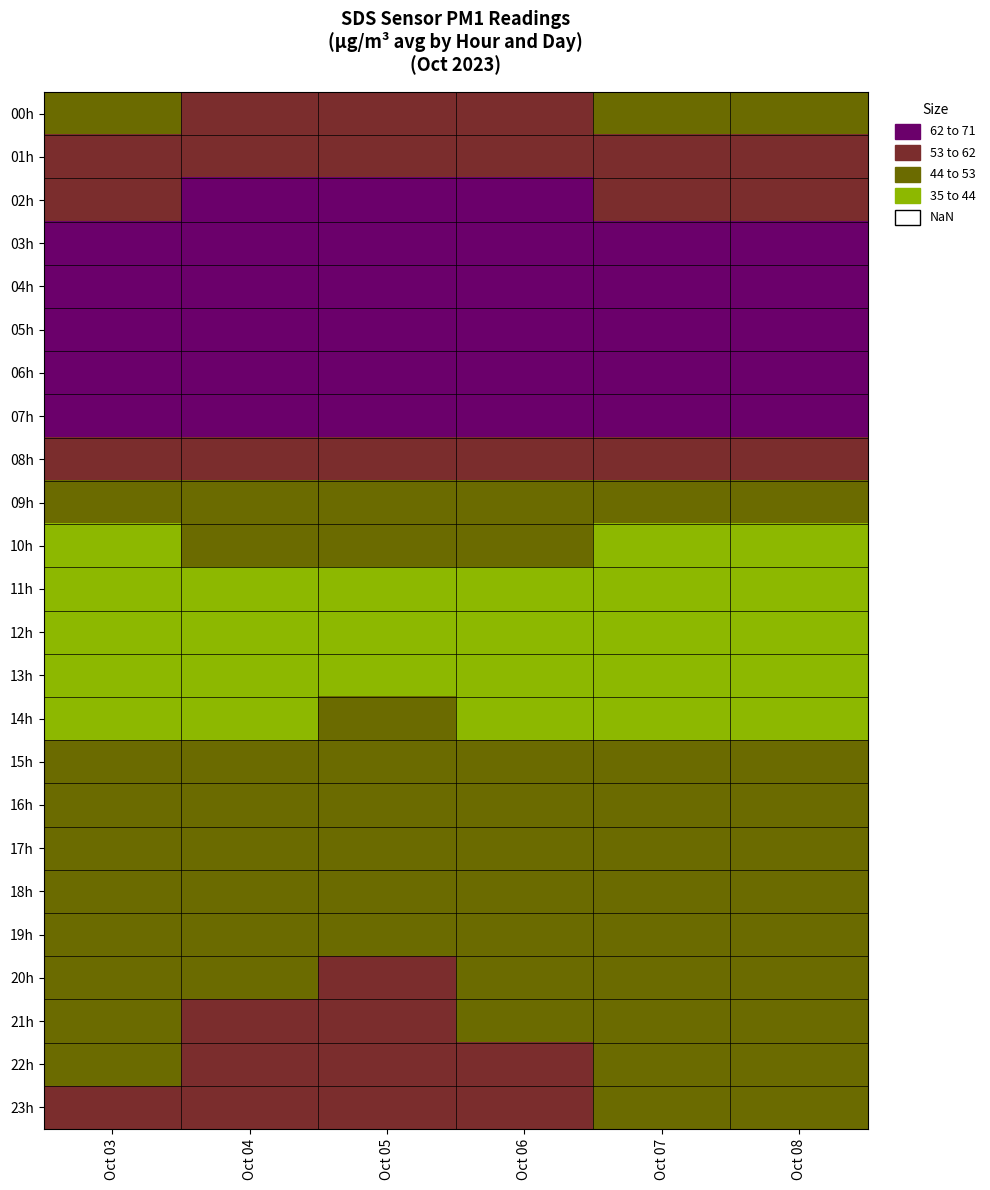

Count the number of categories in the chart.

6